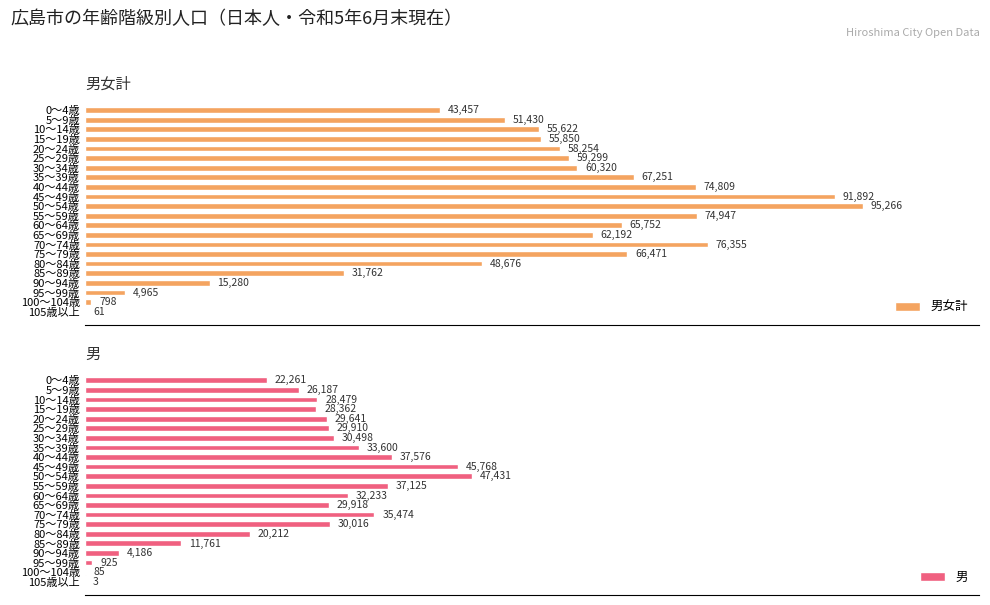

How many categories are shown in the chart?

22